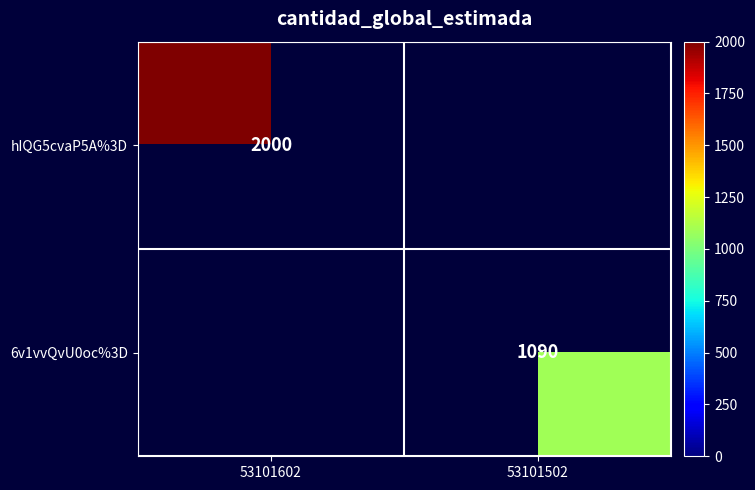

The value of hIQG5cvaP5A%3D at 53101602 is 2913. True or false?

False